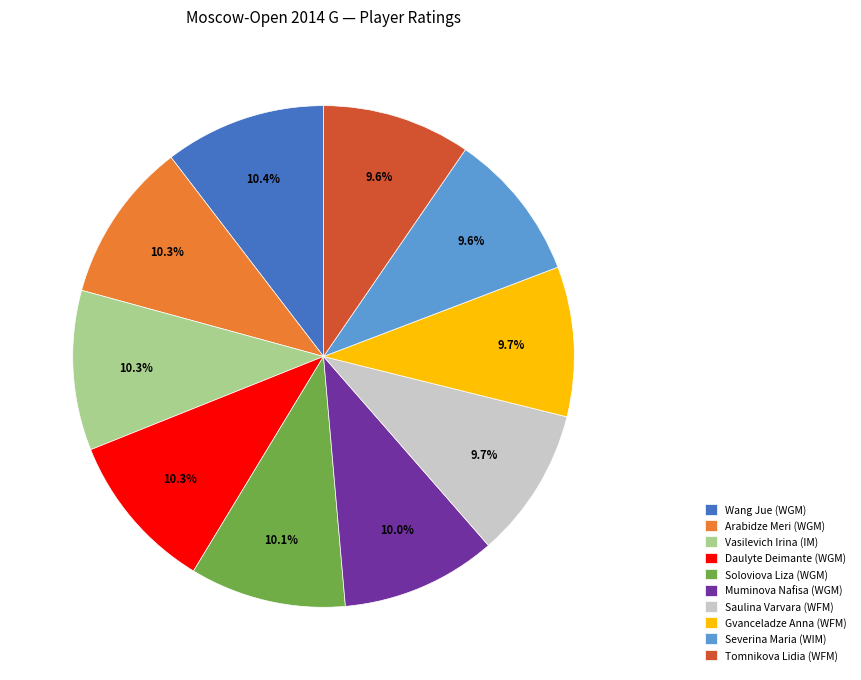

How many segments does this pie chart have?

10